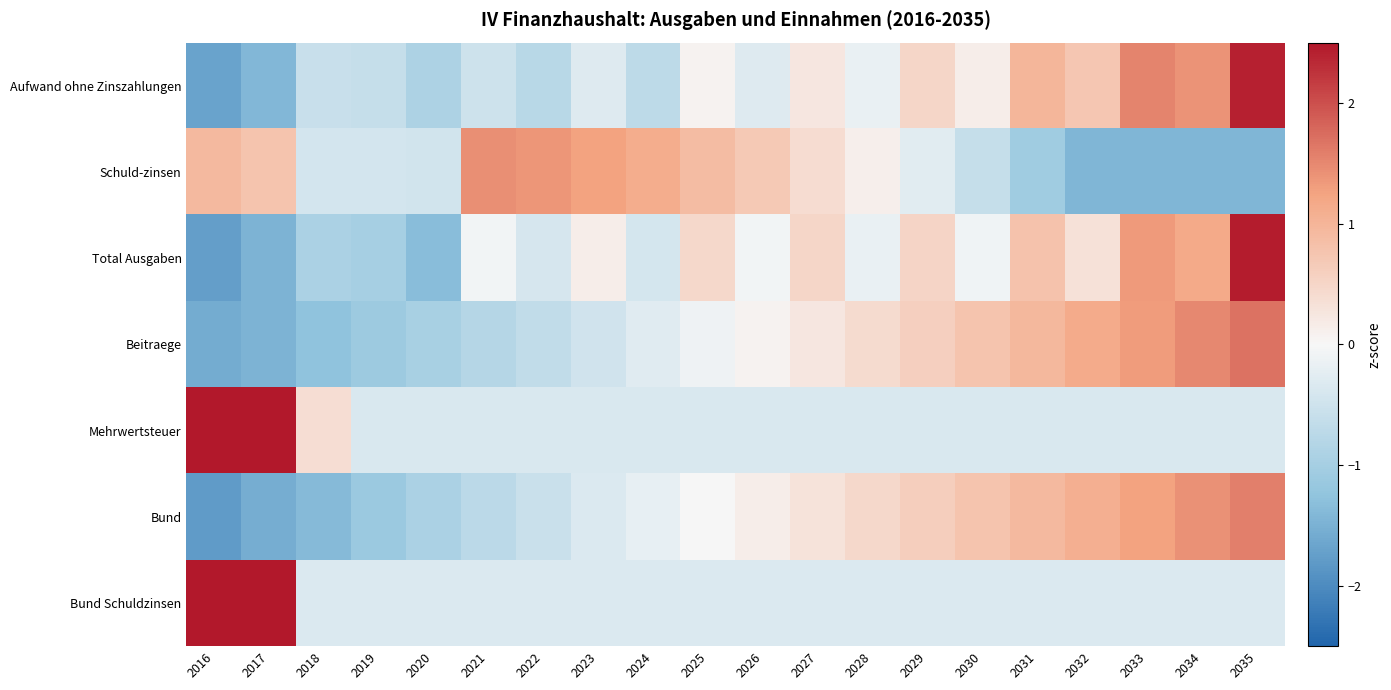

Which series has the widest spread of values?

Total Ausgaben